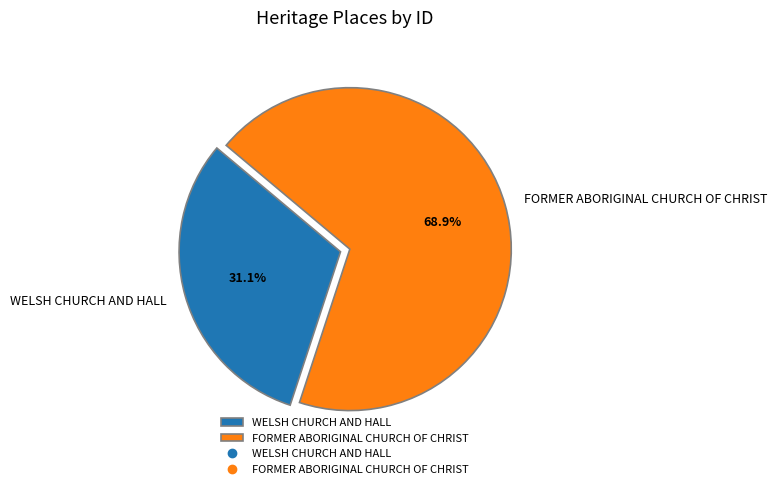

Does any single category account for the majority?

Yes